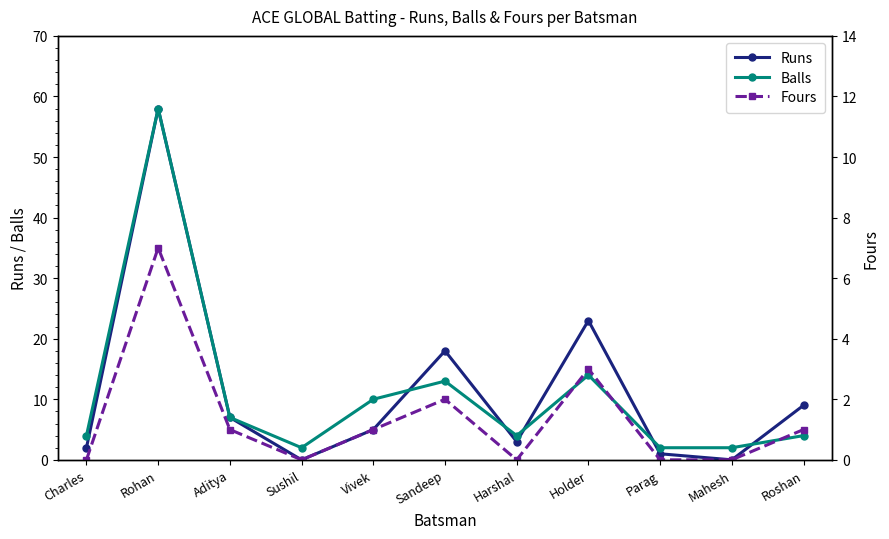

Which has a higher value, Sandeep or Charles?

Sandeep